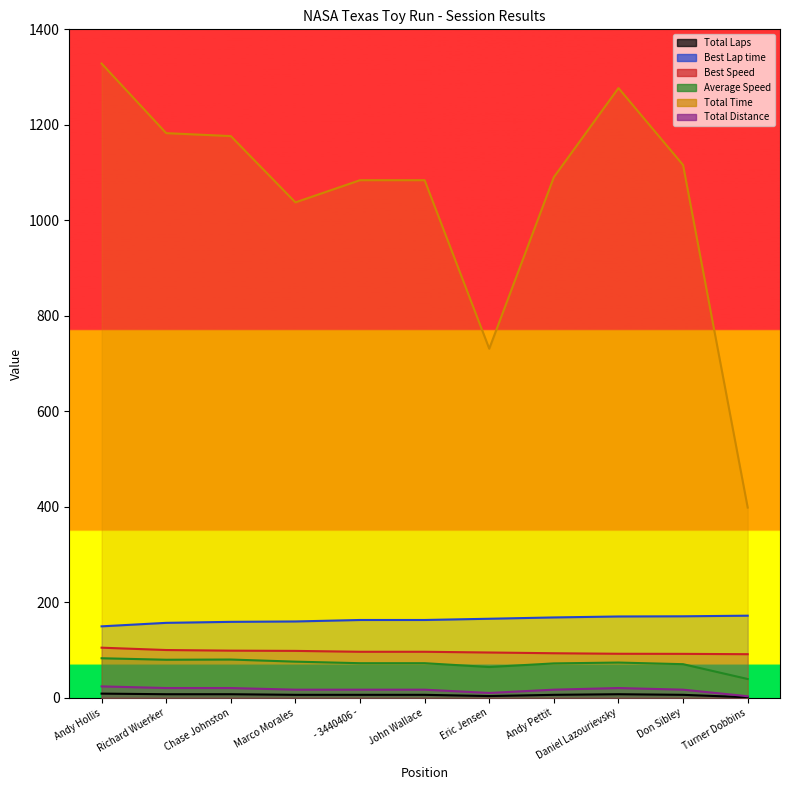

What is the label of the 8th point from the right?

Marco Morales